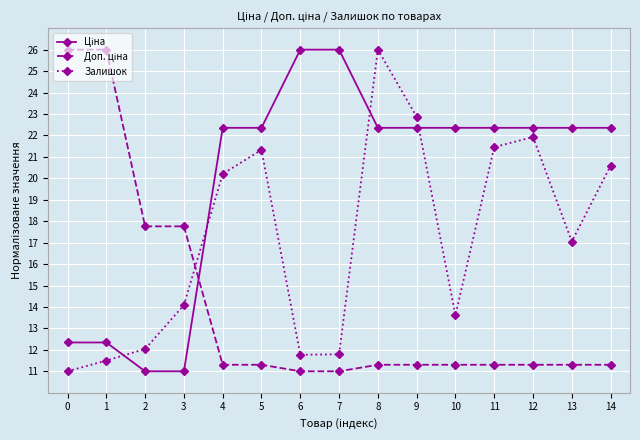

How many interior local valleys does the Залишок series have?

3